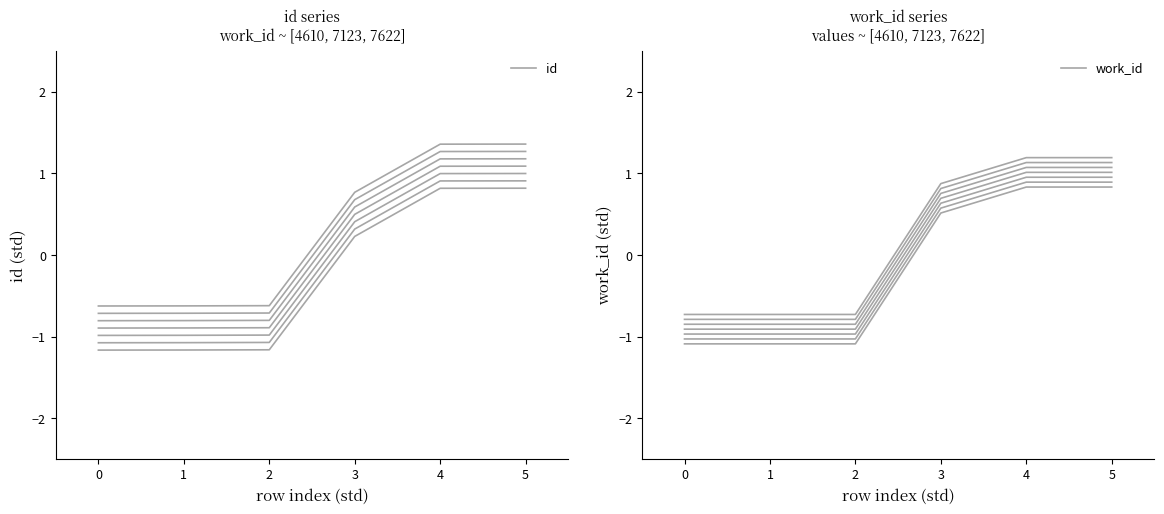

What are all the series names shown in the legend?

id, work_id